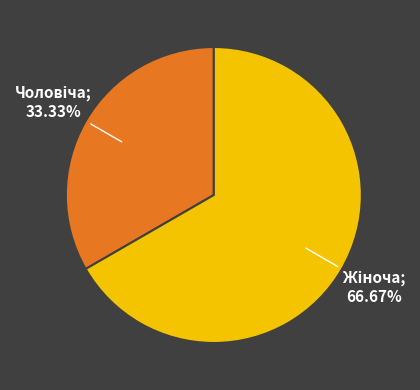

Does any single category account for the majority?

Yes